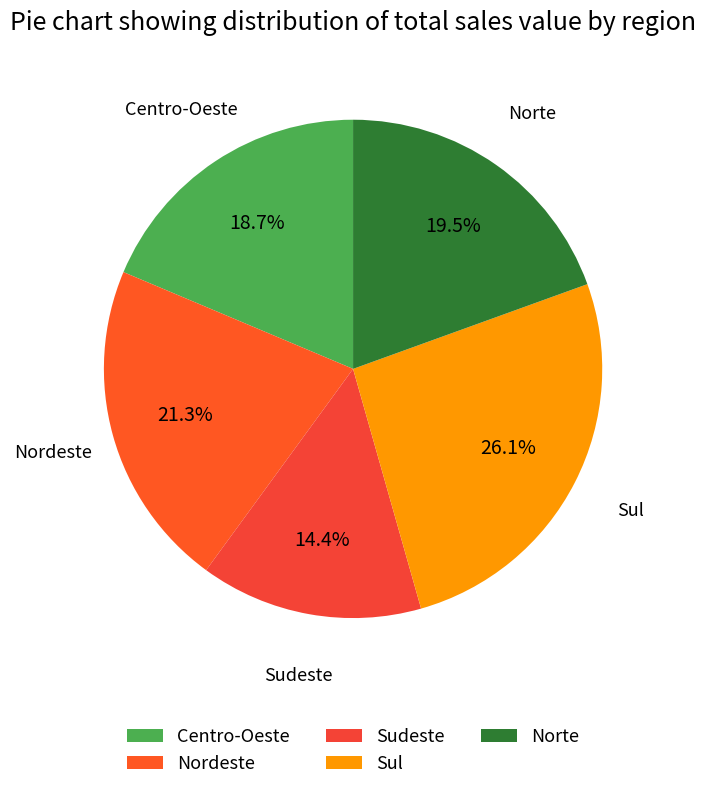

To the nearest percent, what is the difference between the largest and smallest slice percentages?

12%